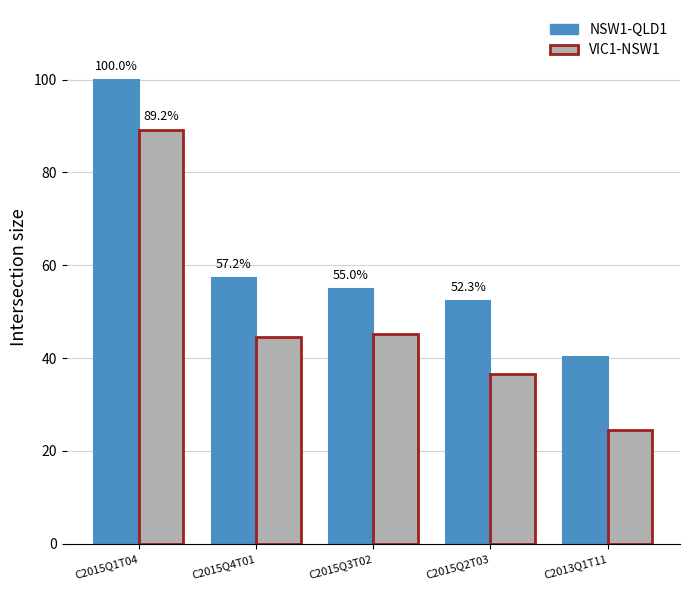

Where does the VIC1-NSW1 series first go above 44?

C2015Q1T04